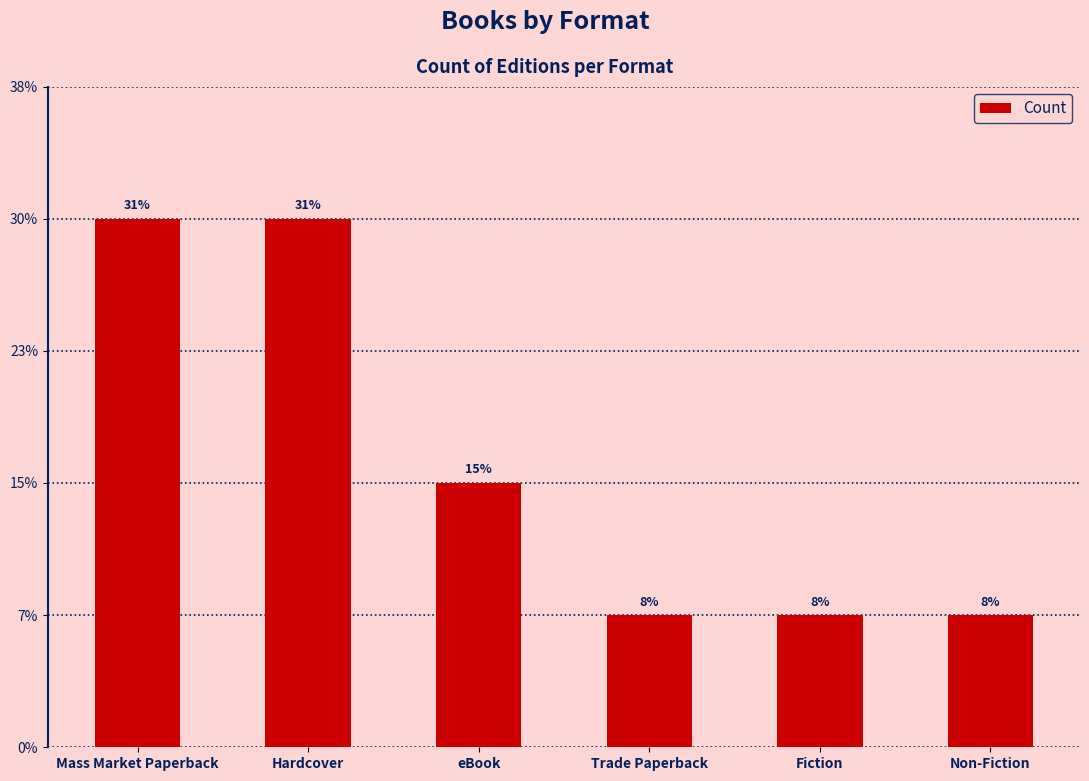

What is the label of the 2nd bar from the right?

Fiction